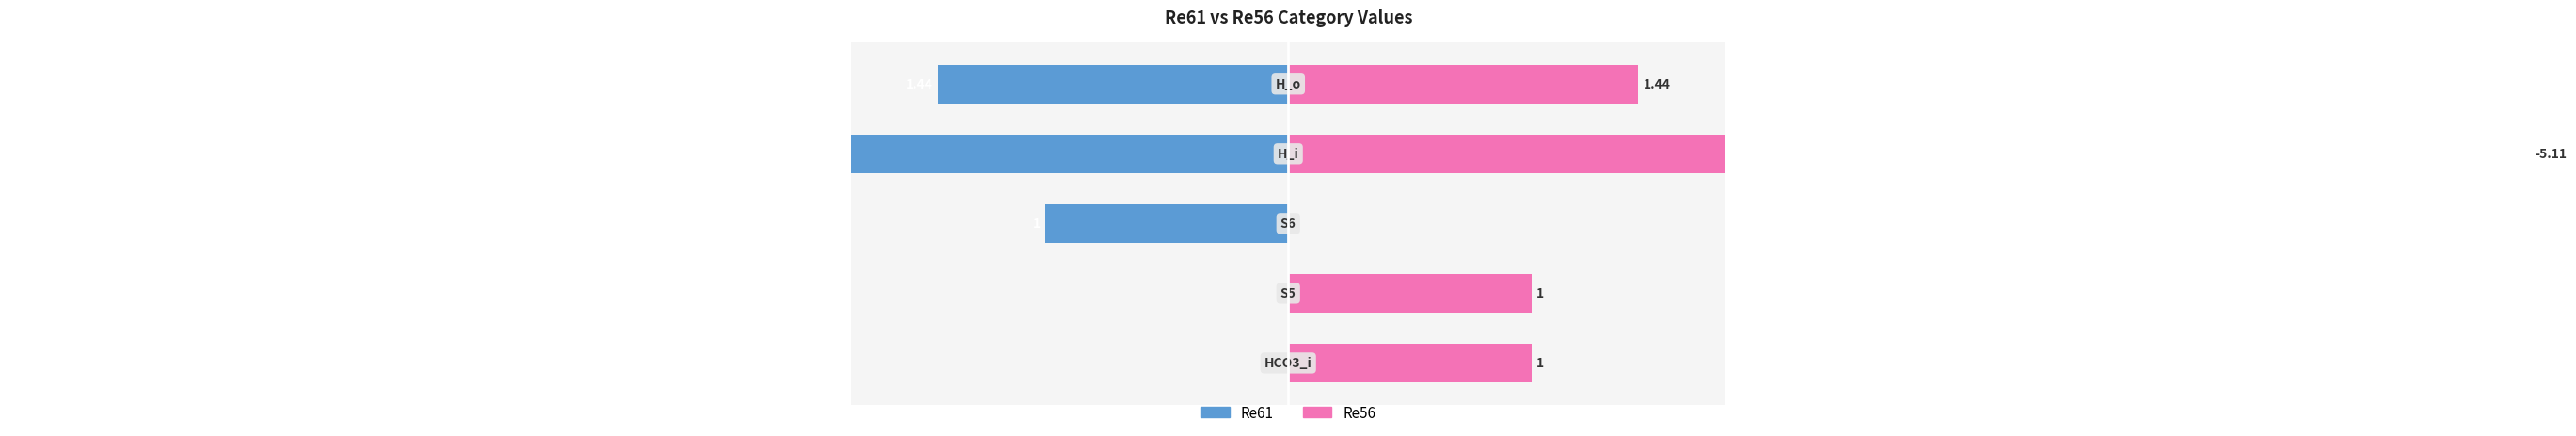

At how many categories does at least one series exceed -4?

5